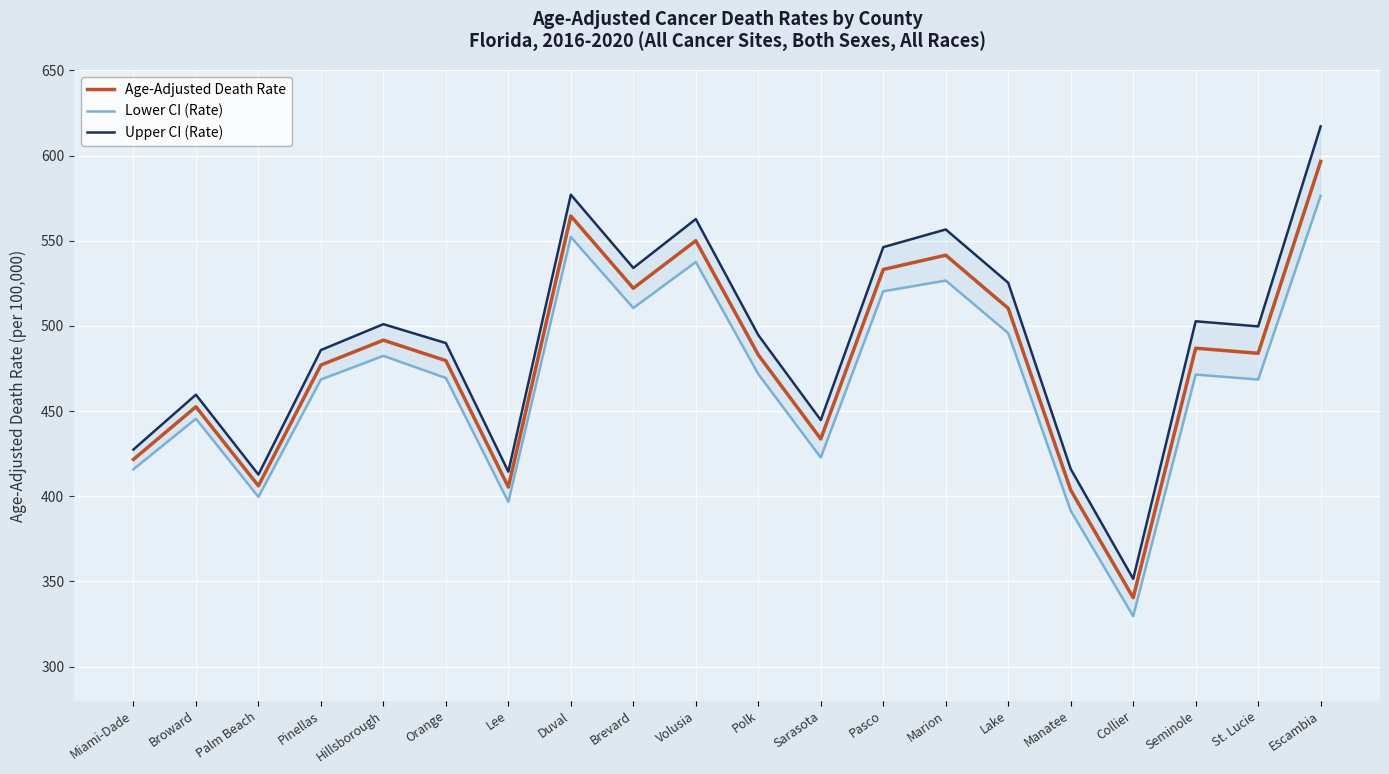

Reading left to right, extract all data points from this chart.

Age-Adjusted Death Rate: Miami-Dade=421.6	Broward=452.5	Palm Beach=406.1	Pinellas=477.0	Hillsborough=491.6	Orange=479.6	Lee=405.4	Duval=564.5	Brevard=522.1	Volusia=550.0	Polk=483.0	Sarasota=433.6	Pasco=533.1	Marion=541.5	Lake=510.3	Manatee=403.6	Collier=340.4	Seminole=486.9	St. Lucie=483.9	Escambia=596.5
Lower CI (Rate): Miami-Dade=415.8	Broward=445.5	Palm Beach=399.6	Pinellas=468.5	Hillsborough=482.4	Orange=469.4	Lee=396.7	Duval=552.2	Brevard=510.5	Volusia=537.5	Polk=471.7	Sarasota=422.7	Pasco=520.3	Marion=526.6	Lake=495.7	Manatee=391.5	Collier=329.6	Seminole=471.4	St. Lucie=468.5	Escambia=576.4
Upper CI (Rate): Miami-Dade=427.4	Broward=459.6	Palm Beach=412.7	Pinellas=485.8	Hillsborough=501.0	Orange=489.9	Lee=414.4	Duval=577.0	Brevard=534.0	Volusia=562.7	Polk=494.6	Sarasota=444.7	Pasco=546.2	Marion=556.6	Lake=525.3	Manatee=416.0	Collier=351.5	Seminole=502.7	St. Lucie=499.7	Escambia=617.1